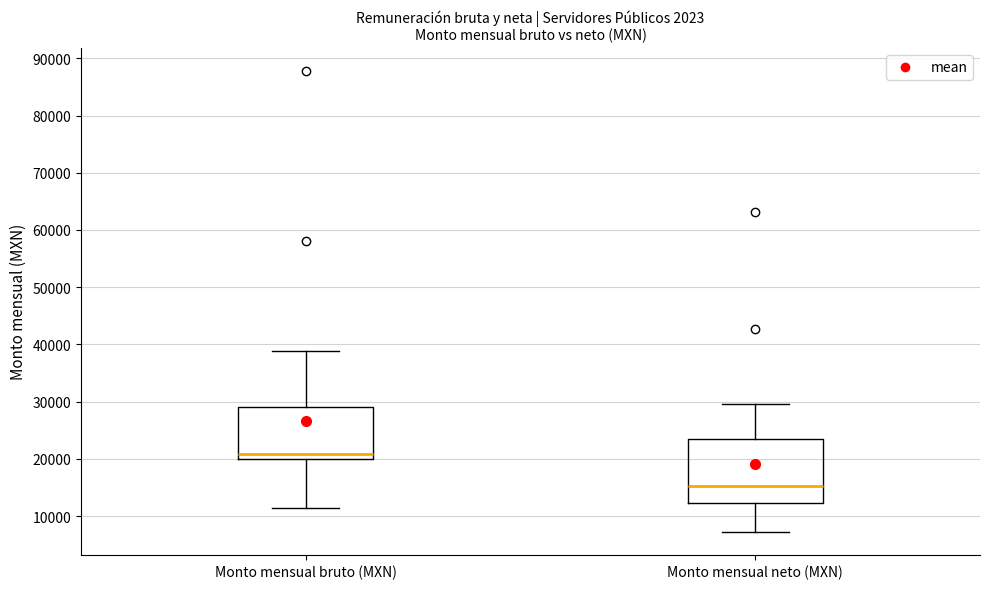

Reading left to right, read every box against the y-axis: the position of its median line, the range the box covers, and the ends of its whiskers. The values are not printed on the chart, so give them approximately, as read against the axis.

Monto mensual bruto (MXN): median 21000, box 20000 to 29000, whiskers 11000 to 39000
Monto mensual neto (MXN): median 15000, box 12000 to 24000, whiskers 7000 to 30000